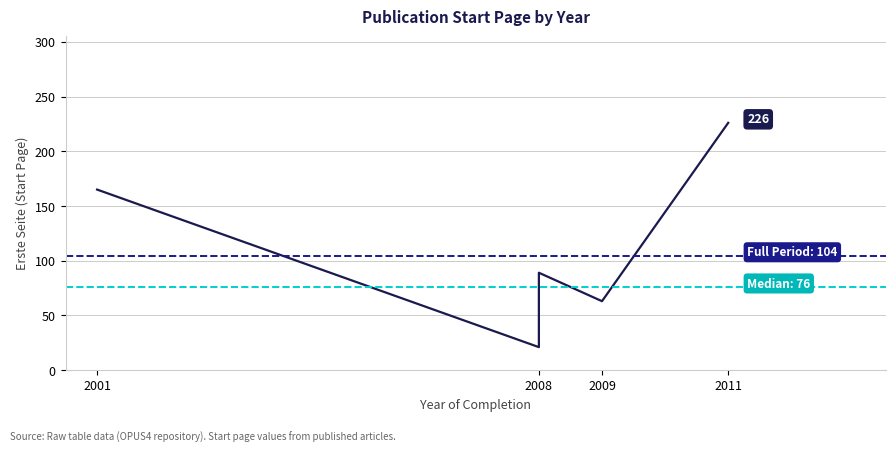

What is the smallest value displayed?

21